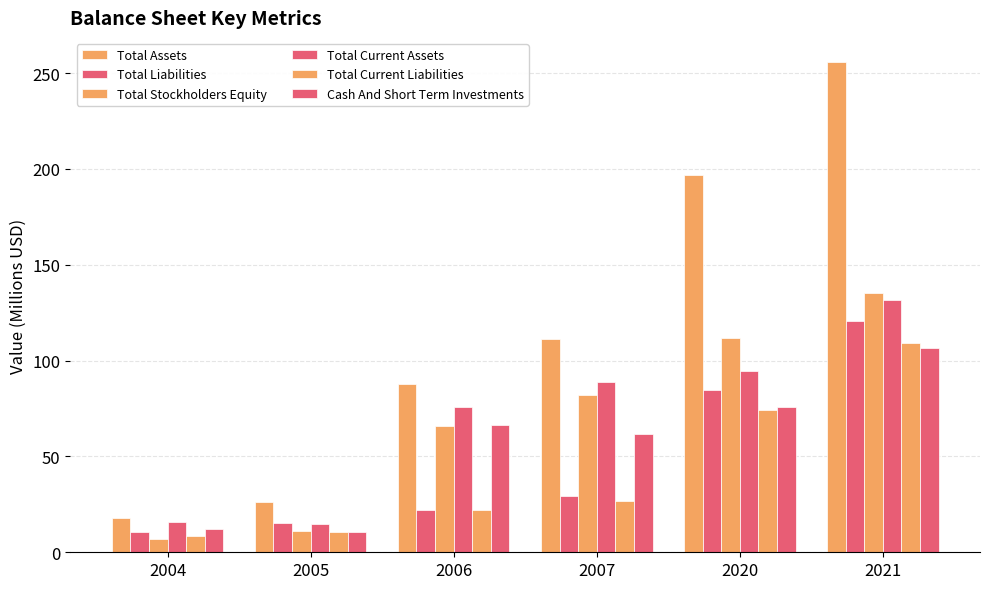

Count the number of categories in the chart.

6